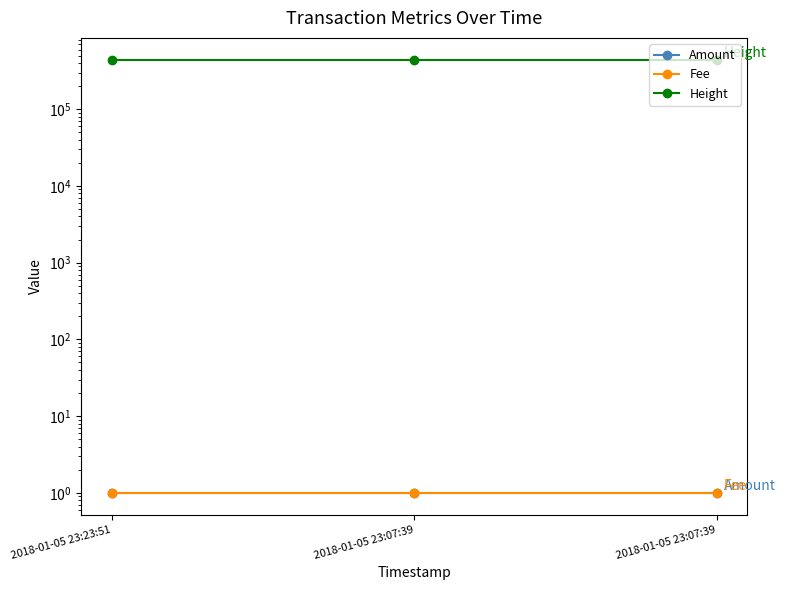

Reading left to right, what are all the values shown in this chart?

Amount: 1	1	1
Fee: 1	1	1
Height: 444274	444273	444273